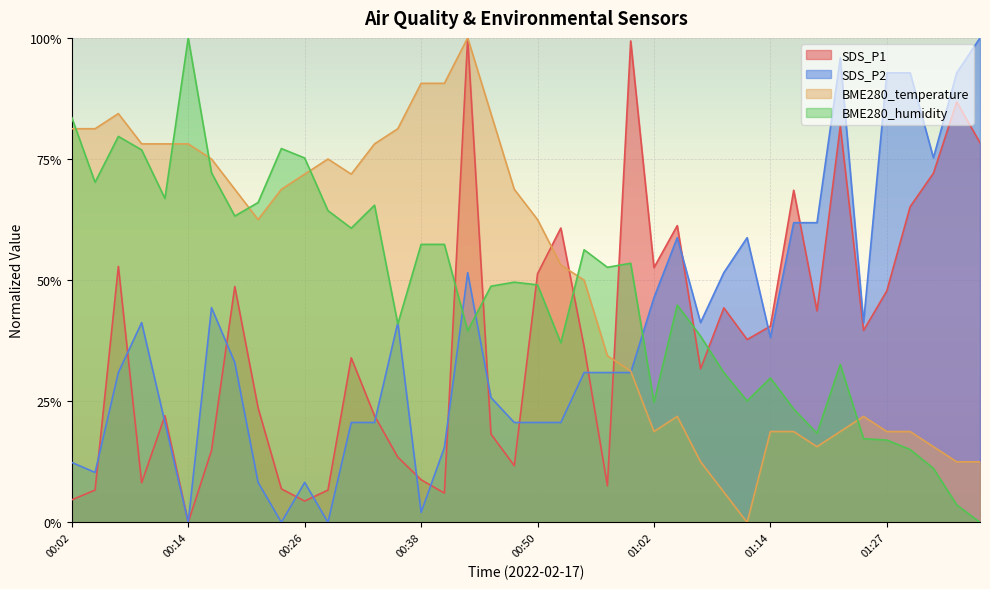

Which category has the highest value in the SDS_P2 series?

01:36